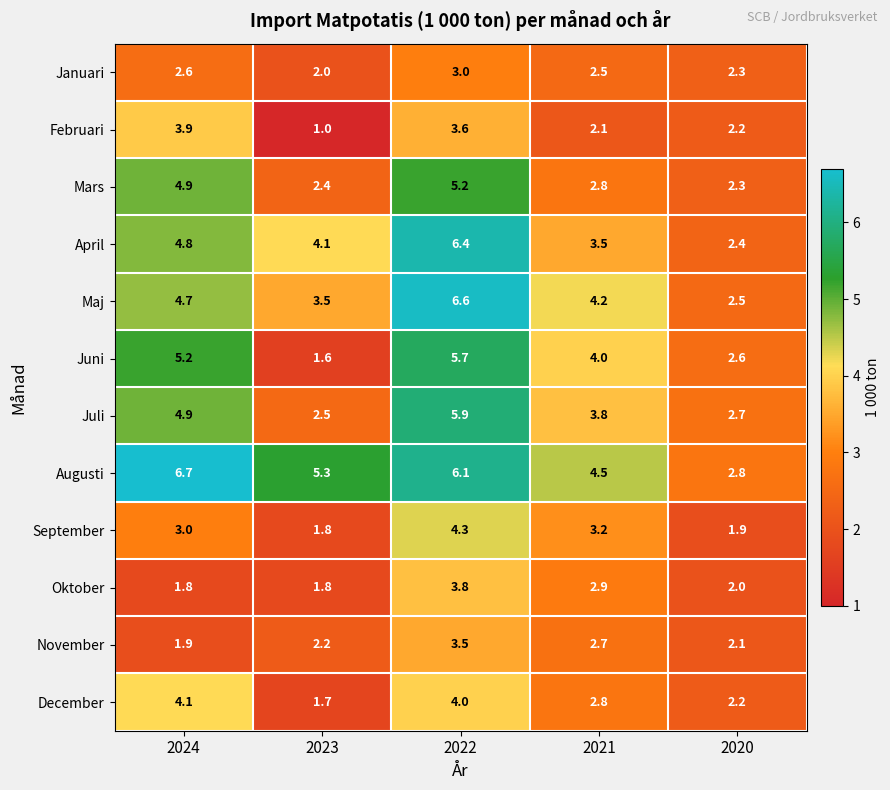

What is the sum of the Januari values at 2024 and 2021?

5.1